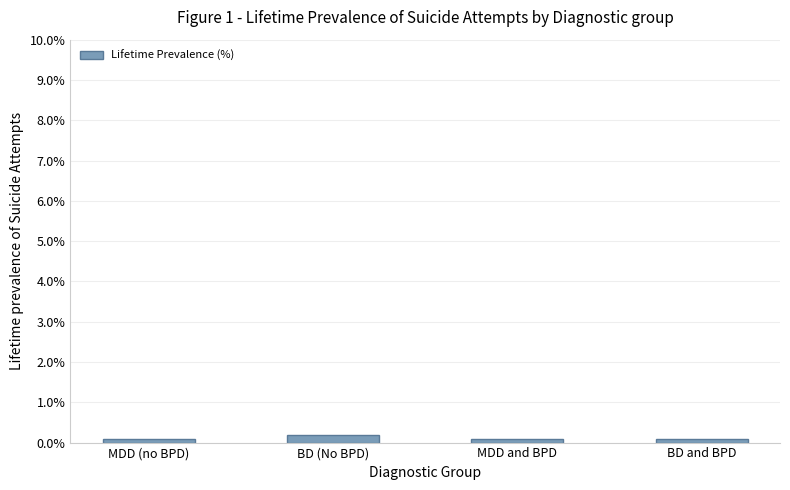

What is the value of the 1st bar from the left?

0.1